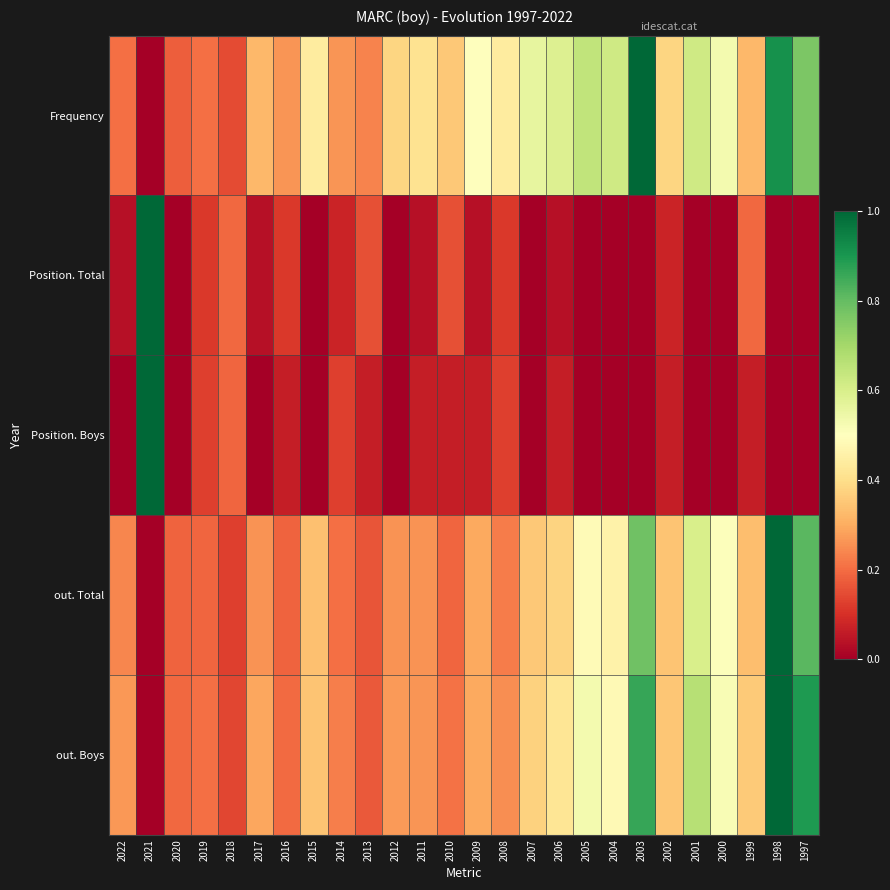

What is the difference between the highest and lowest values at 2010?

0.3